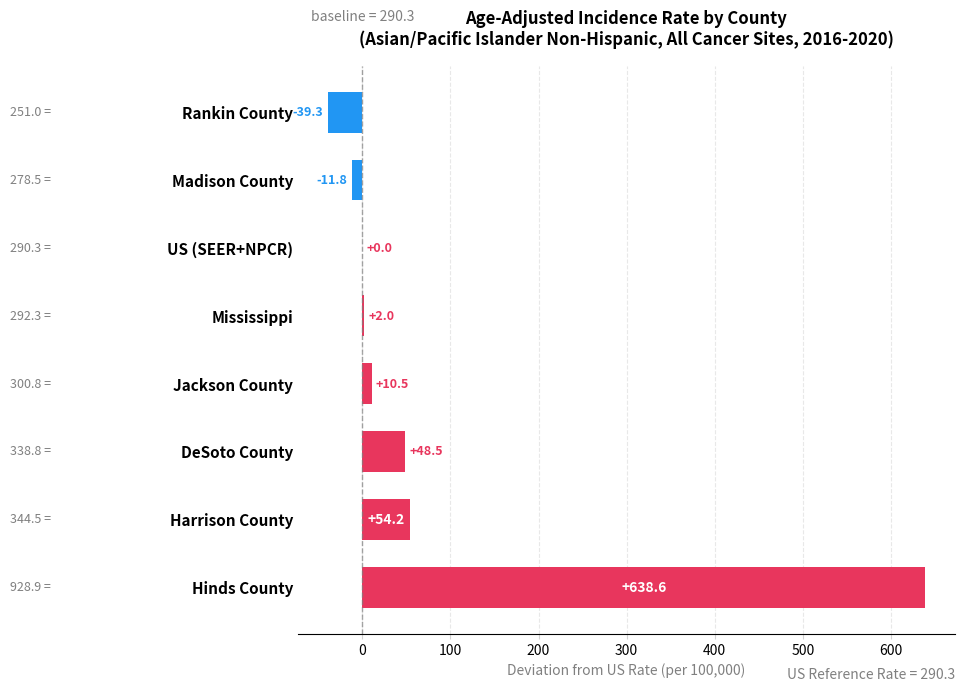

The value at US (SEER+NPCR) is 386.5. True or false?

False